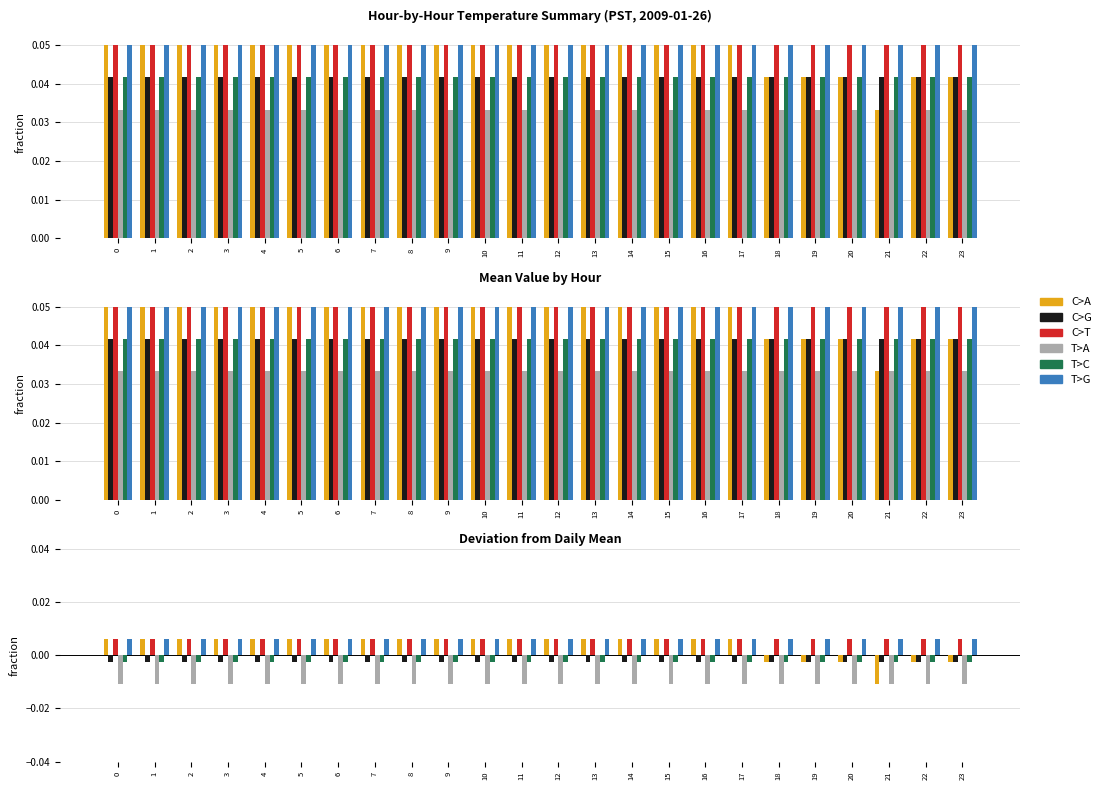

At 10, list the series in order from smallest to largest.

T>A, C>G, T>C, C>A, C>T, T>G